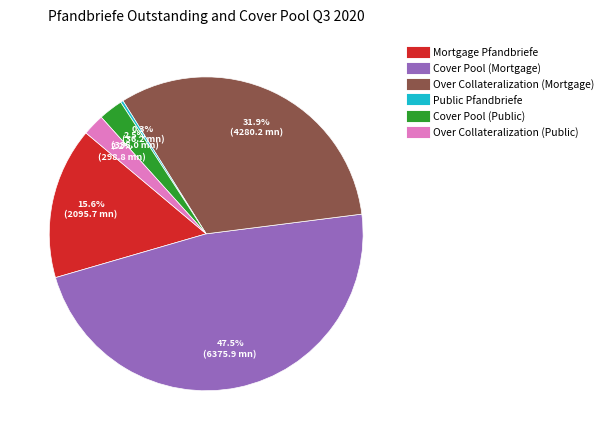

Which slice is the largest?

Cover Pool (Mortgage)